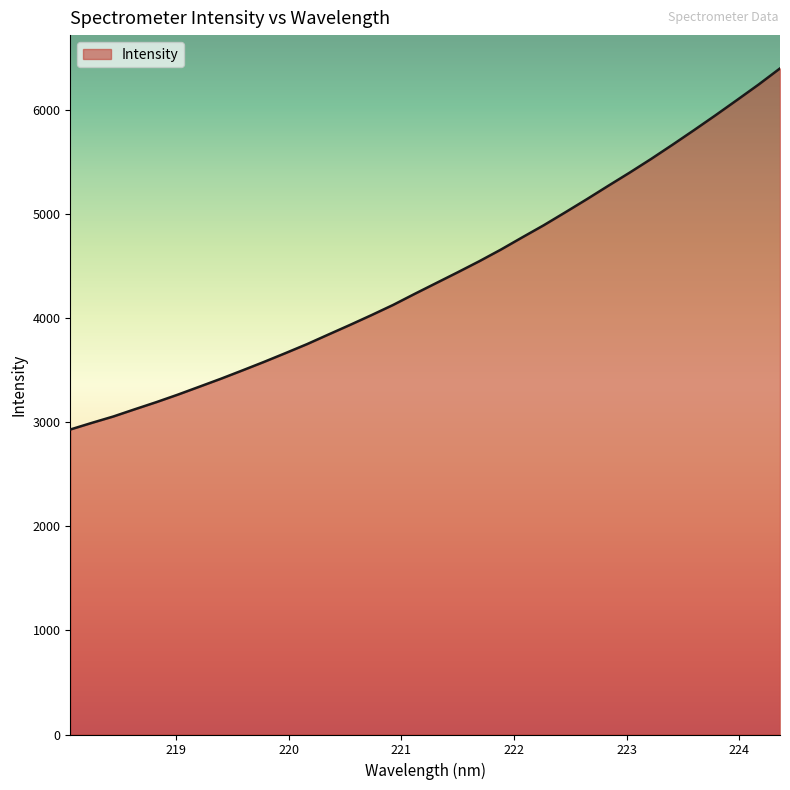

What is the average value?

4415.8